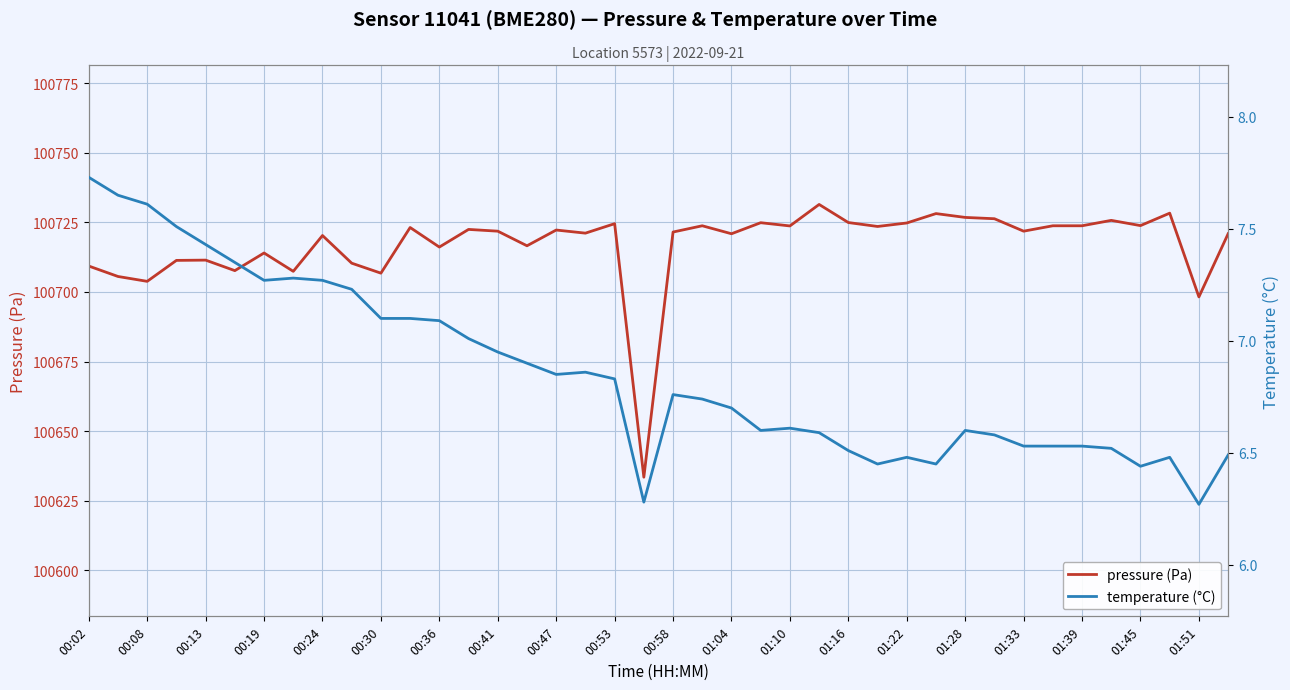

At which category is the sum across all series the highest?

25